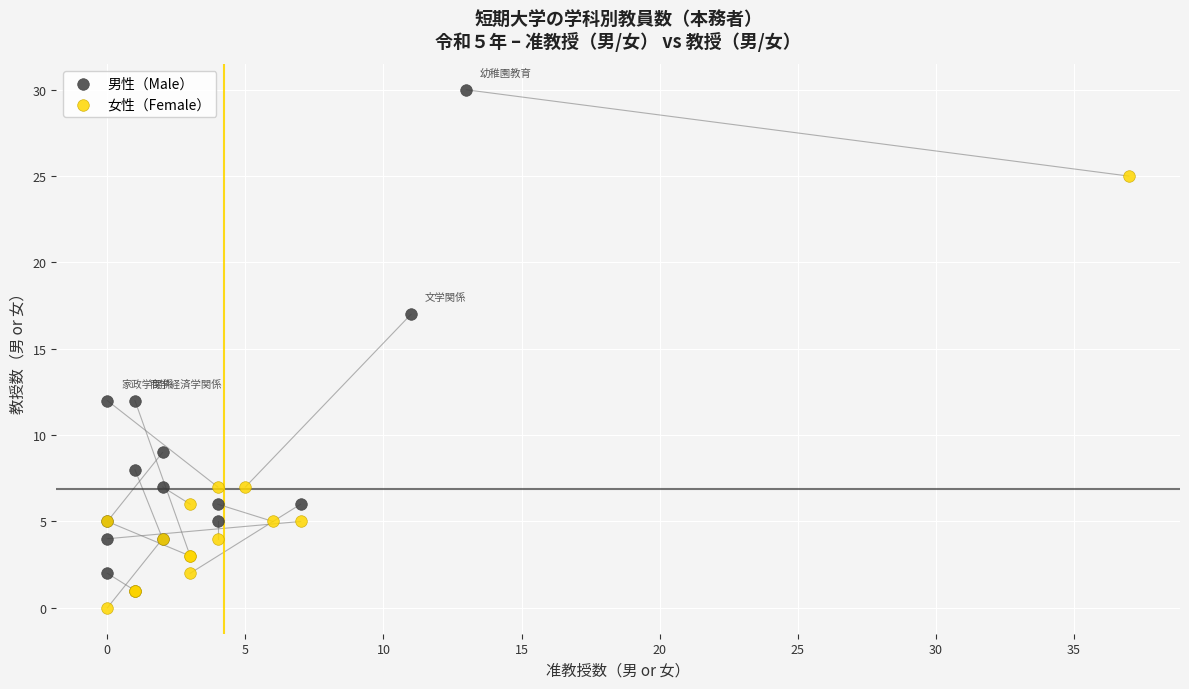

Which series reaches the minimum Y coordinate?

女性（Female）